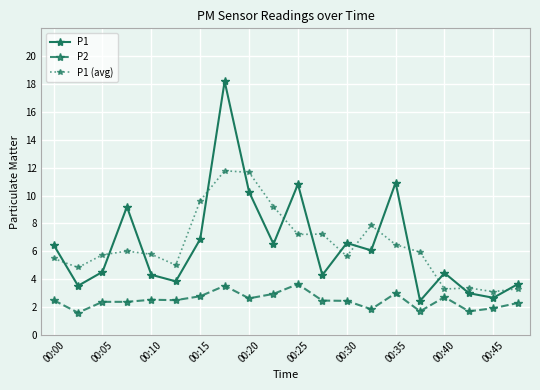

Which series ends up on top after the final intersection of P1 (avg) and P1?

P1